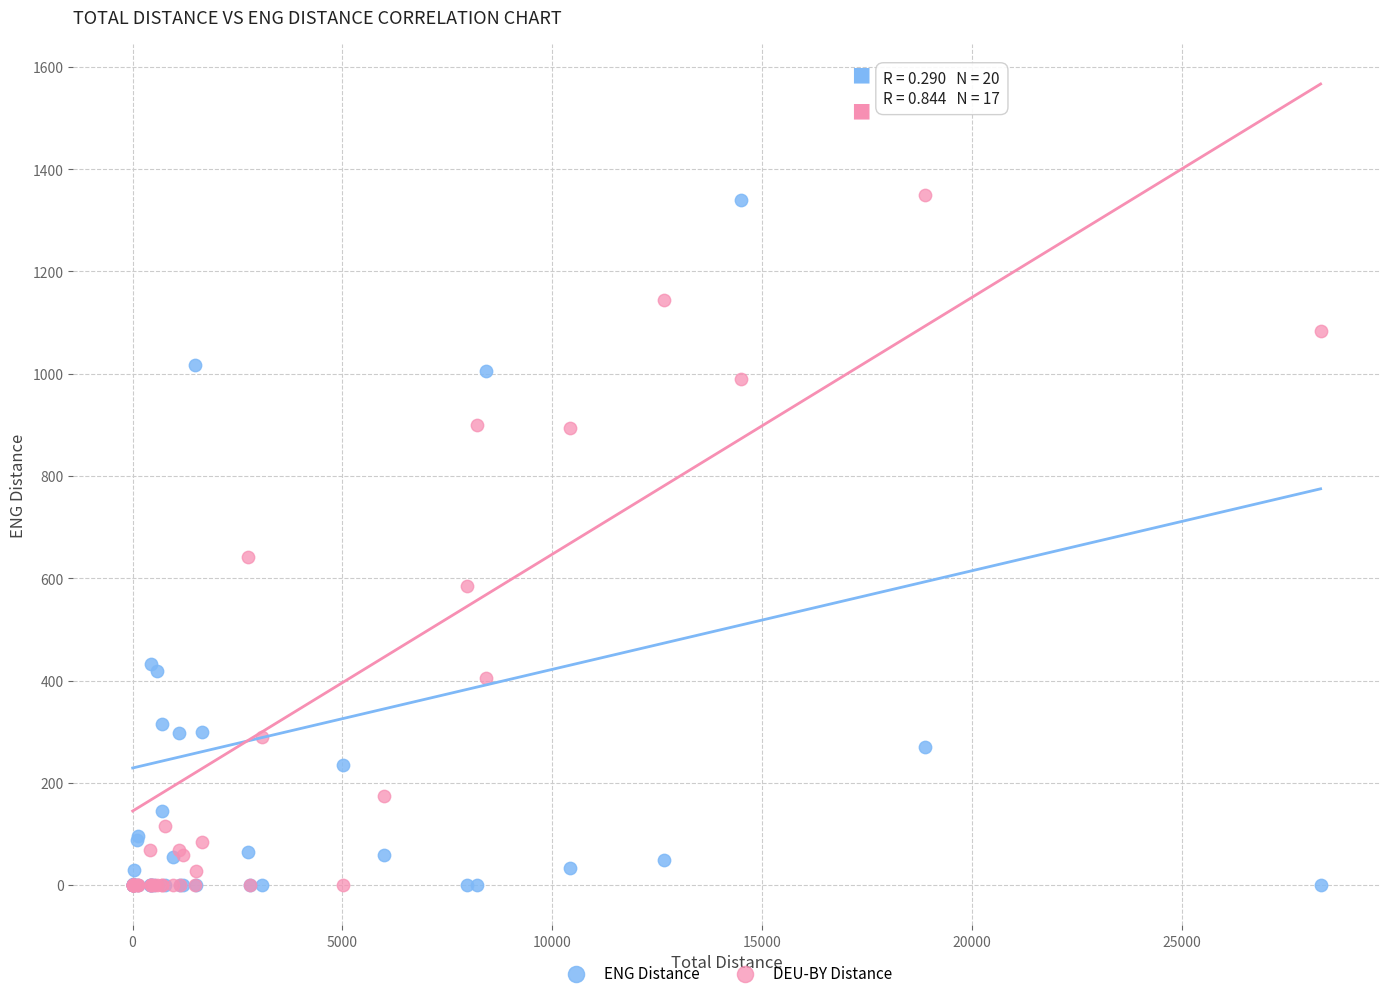

In the ENG Distance series, what Y value is closest to 669?

432.9